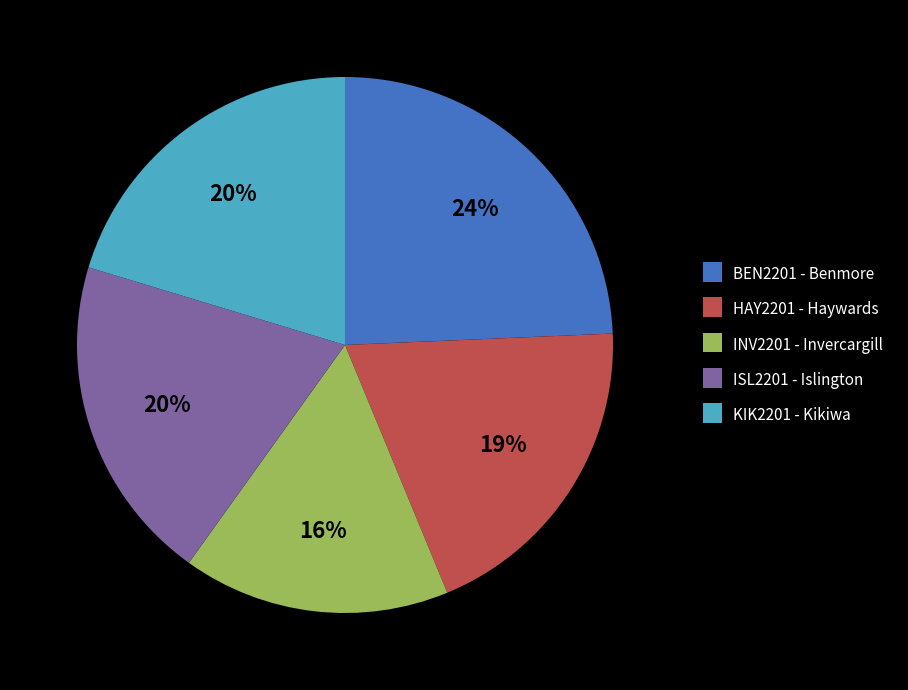

What is the ratio of the value at ISL2201 - Islington to the value at BEN2201 - Benmore?

0.8